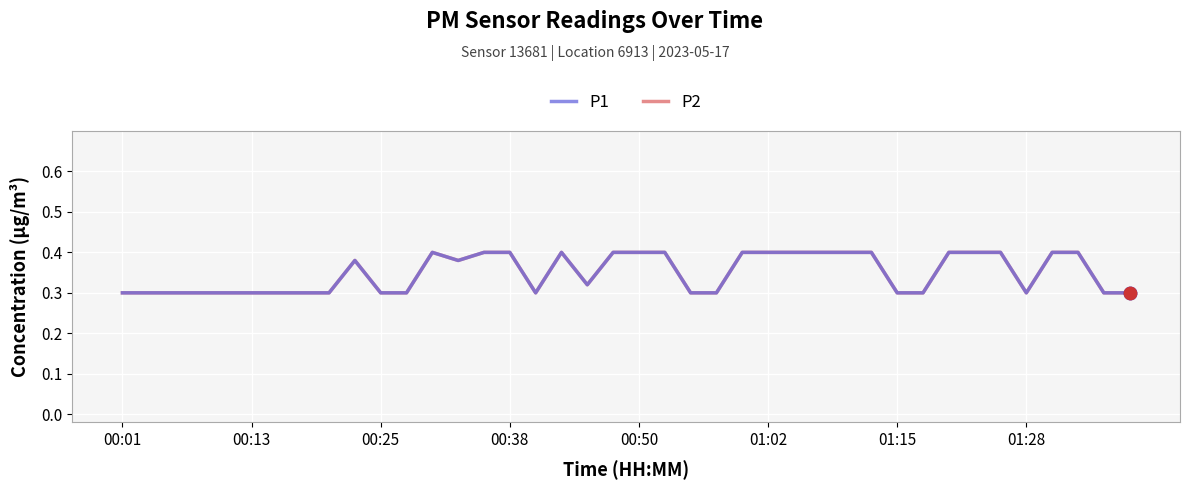

What are all the series names shown in the legend?

P1, P2